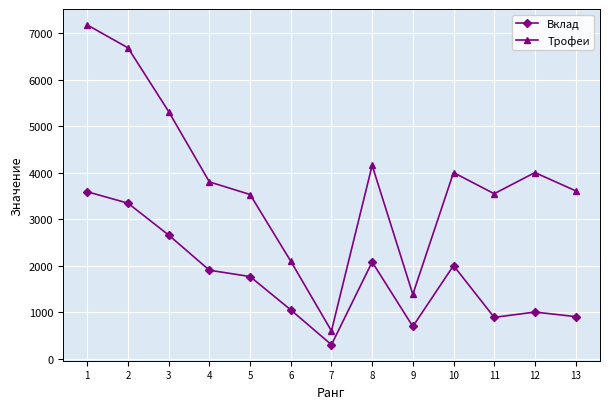

Does the chart display data point markers on the line(s)?

Yes